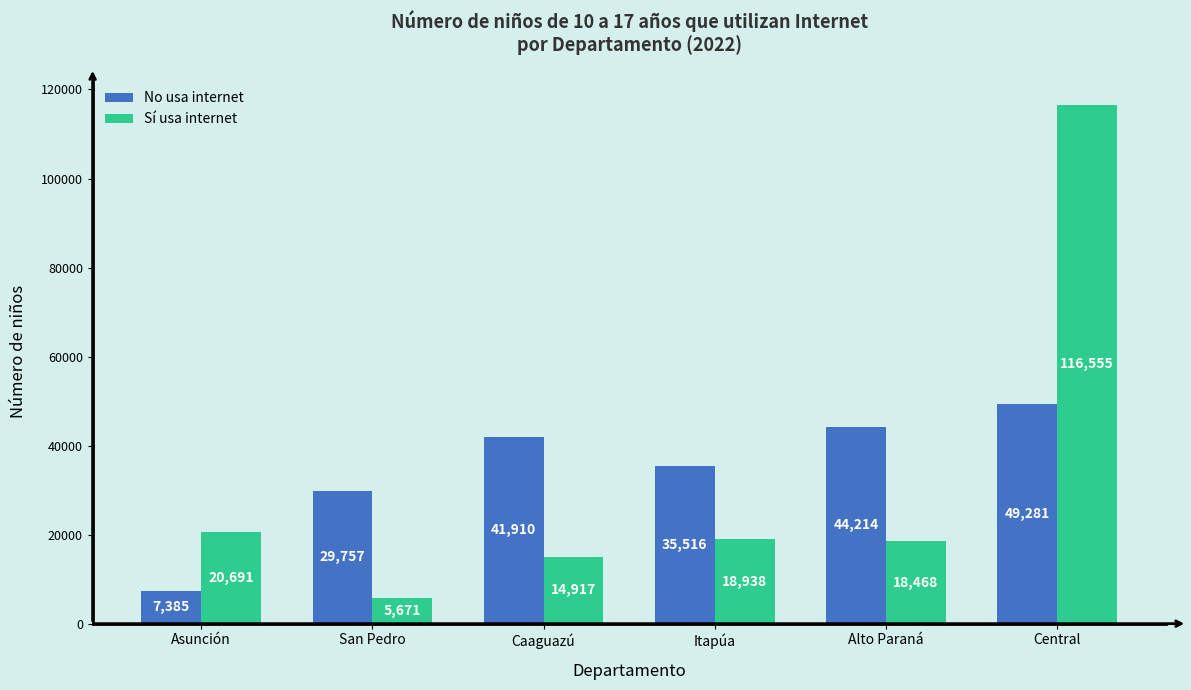

What are all the series names shown in the legend?

No usa internet, Sí usa internet